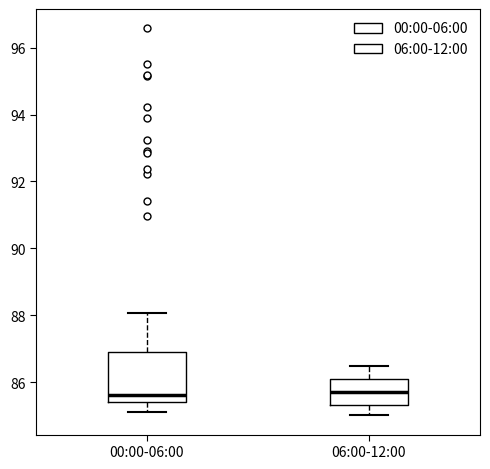

Reading left to right, read every box against the y-axis: the position of its median line, the range the box covers, and the ends of its whiskers. The values are not printed on the chart, so give them approximately, as read against the axis.

00:00-06:00: median 85.6, box 85.4 to 86.8, whiskers 85.2 to 88.0
06:00-12:00: median 85.8, box 85.4 to 86.0, whiskers 85.0 to 86.4